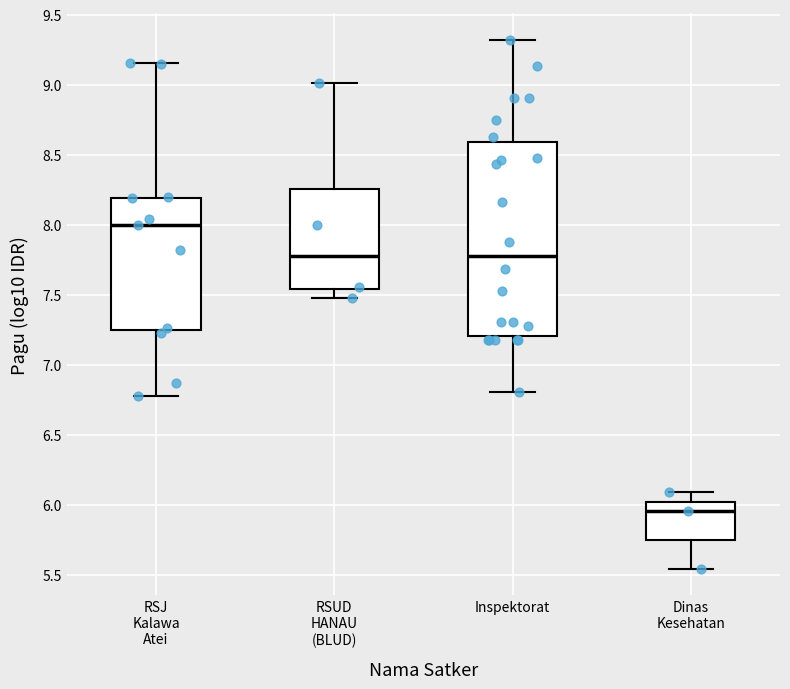

Comparing the boxes themselves (not the whiskers), which one is the tallest?

Inspektorat